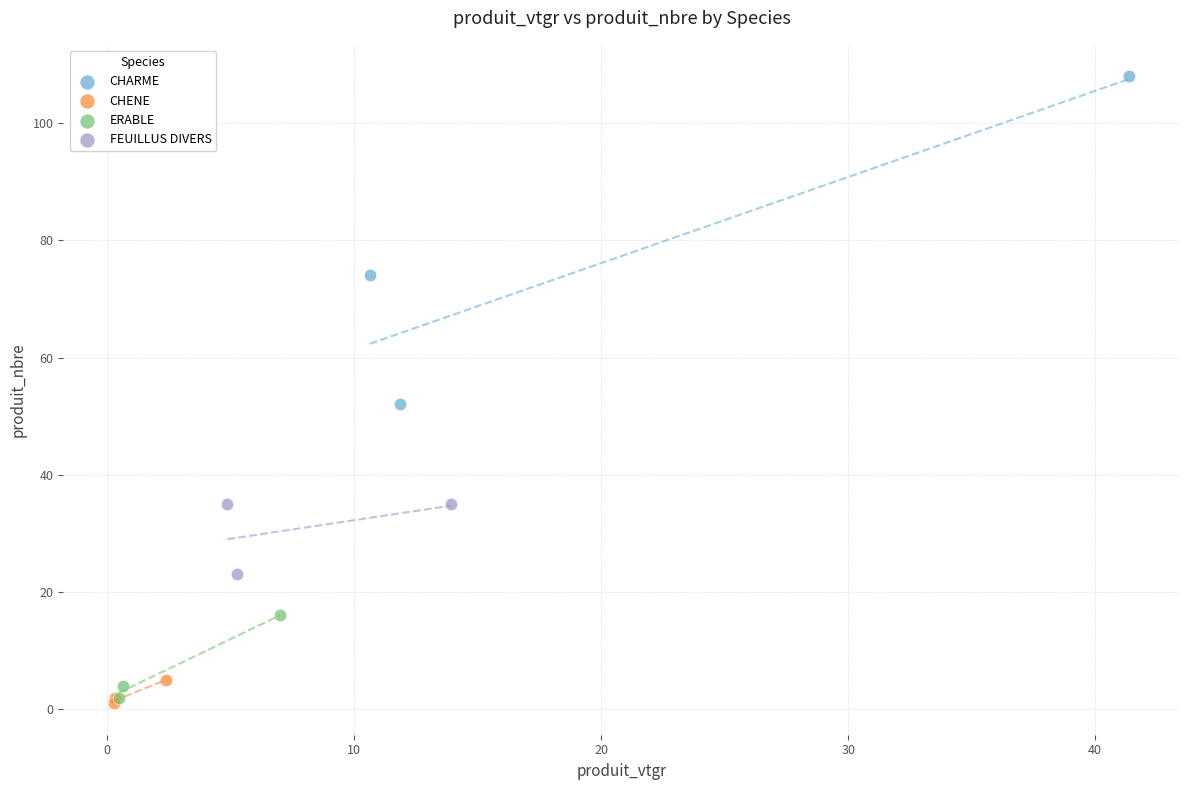

Which series has the largest Y range (max minus min)?

CHARME